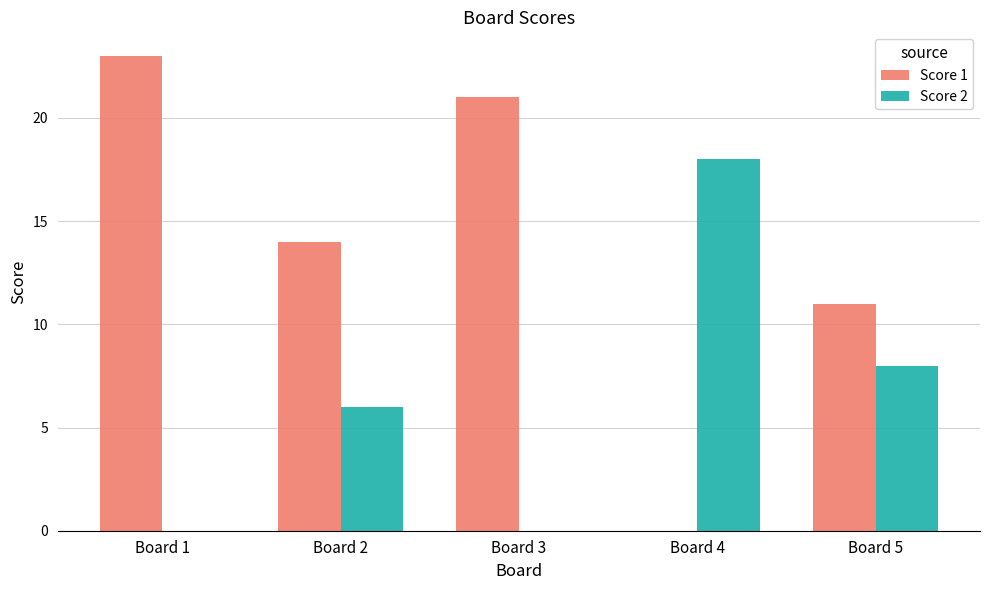

Is it true that Score 1 equals 14 at Board 2?

True